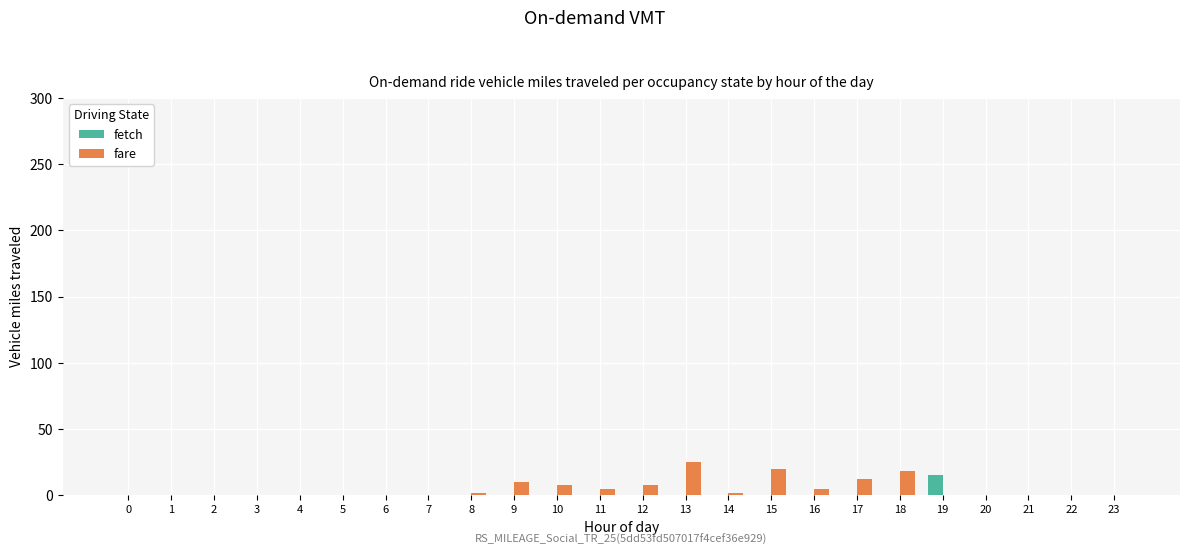

At which label does fetch reach its peak?

19